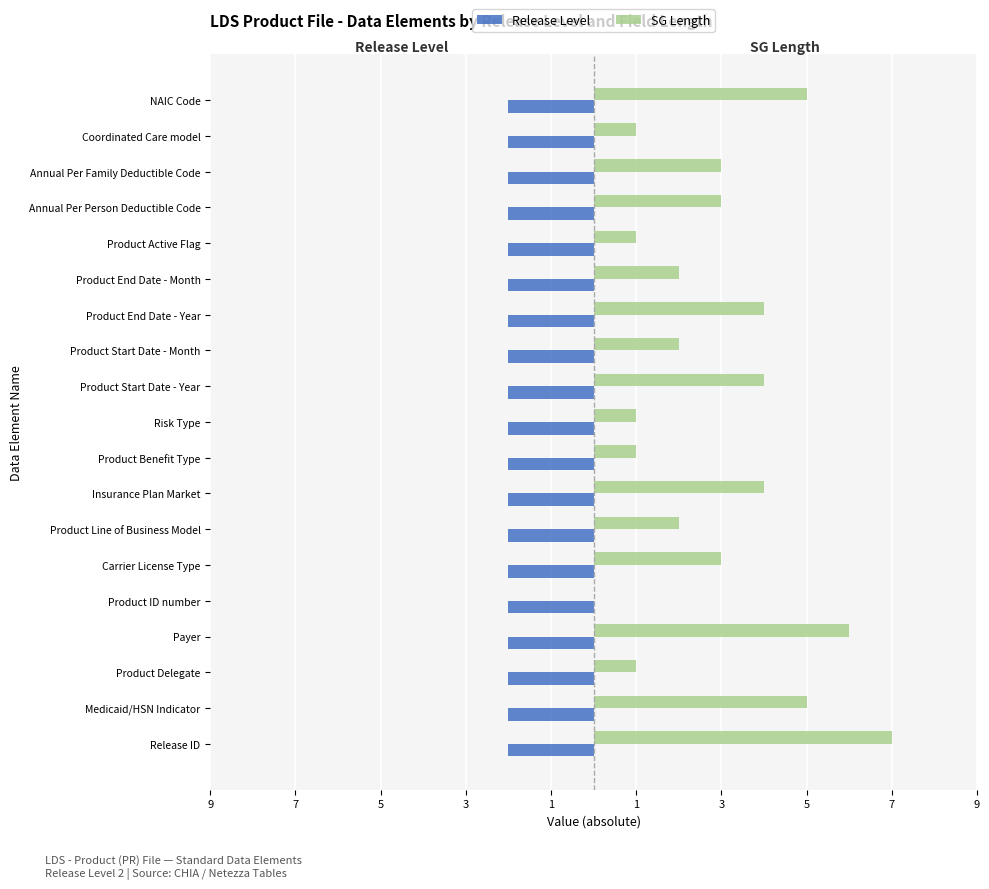

What are all the series names shown in the legend?

Release Level, SG Length